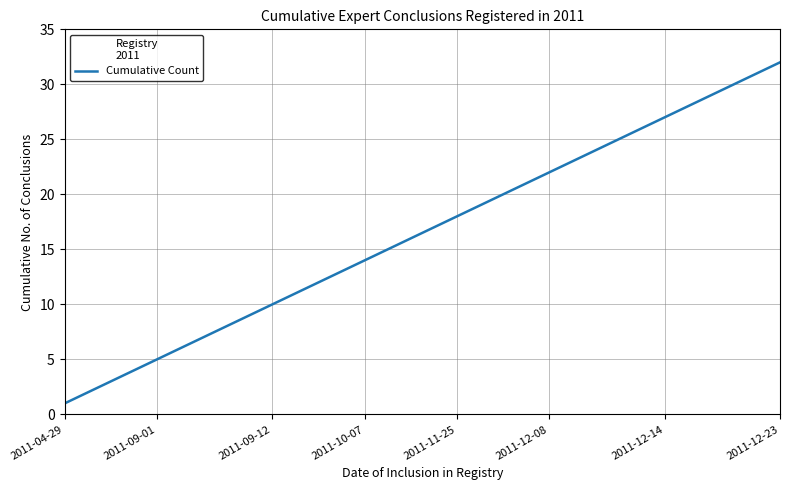

What is the difference between the maximum and minimum values?

31